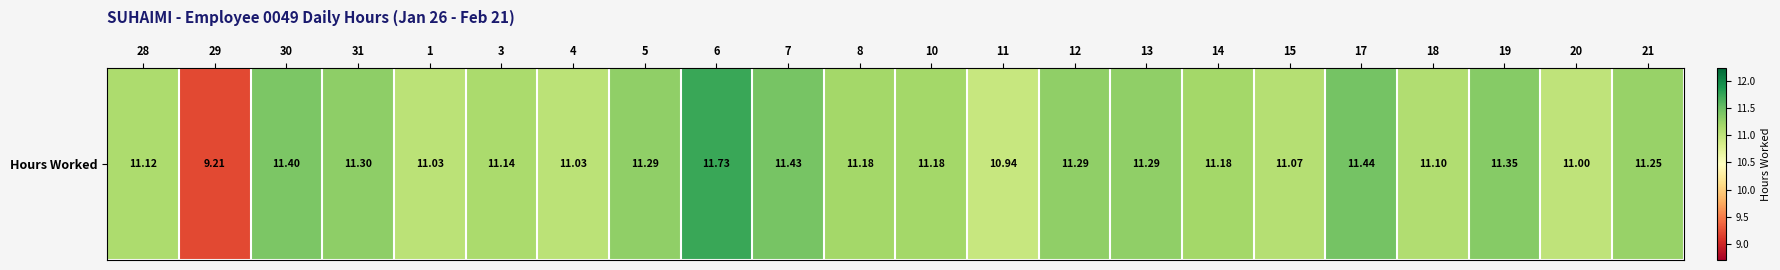

List the labels in order of value, smallest first.

29, 11, 20, 1, 4, 15, 18, 28, 3, 8, 10, 14, 21, 5, 12, 13, 31, 19, 30, 7, 17, 6